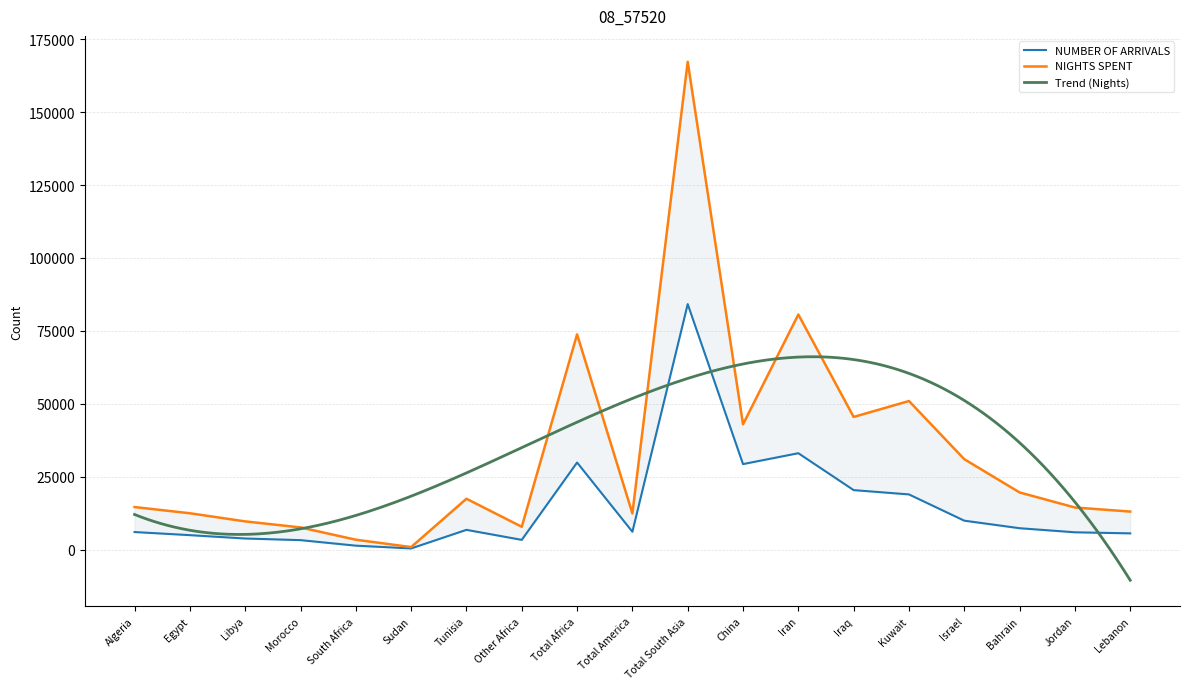

The NIGHTS SPENT series shows 4670 at Egypt. True or false?

False